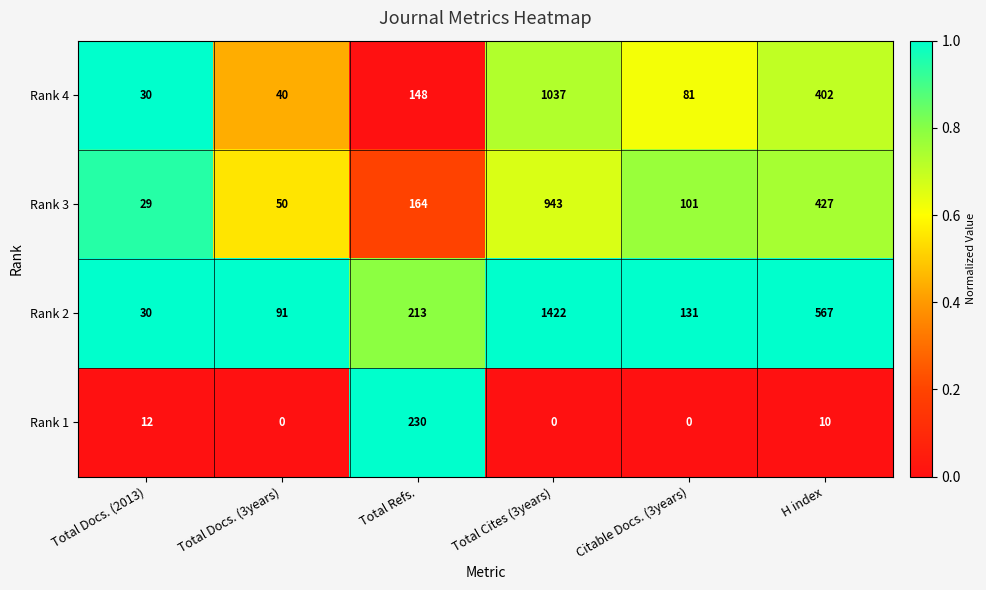

Which series has the largest total across all categories?

Rank 2